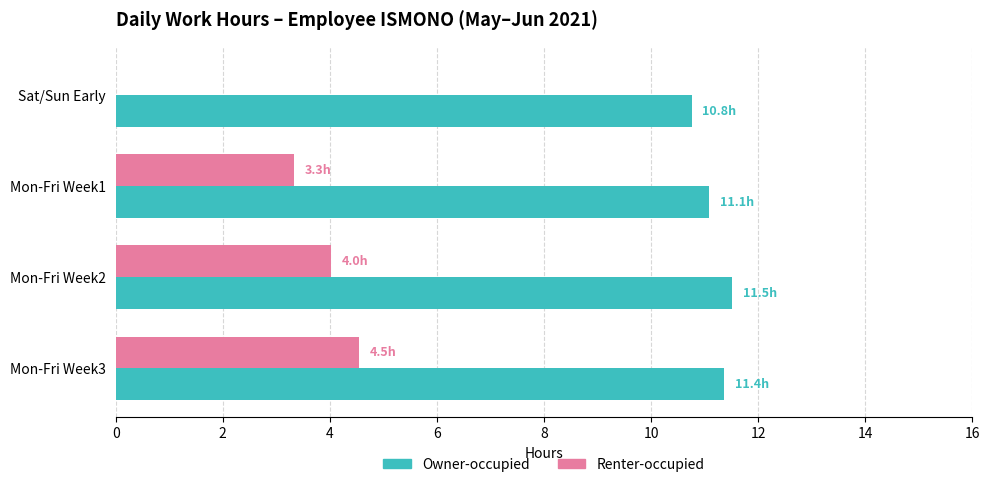

Which series has the widest spread of values?

Renter-occupied